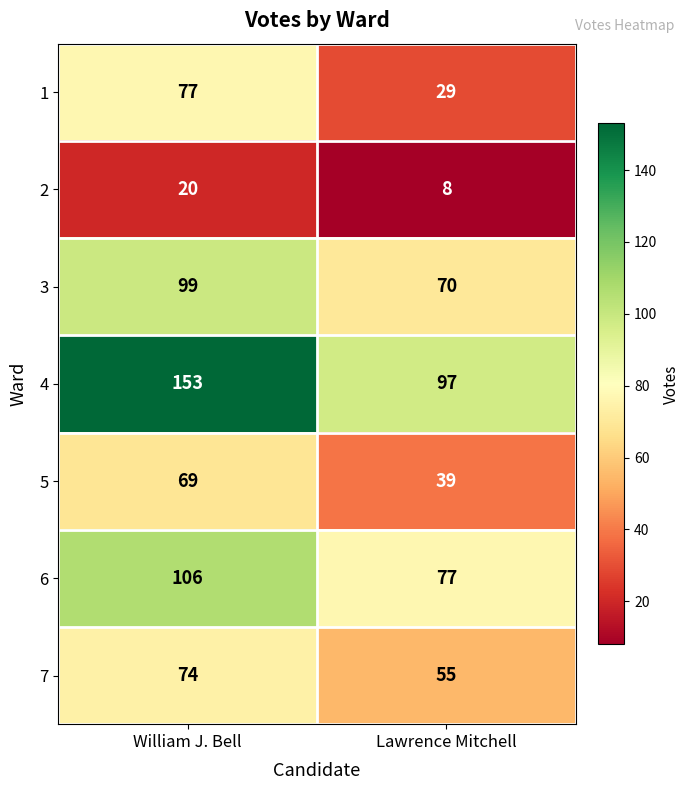

Is it true that 6 equals 106 at William J. Bell?

True